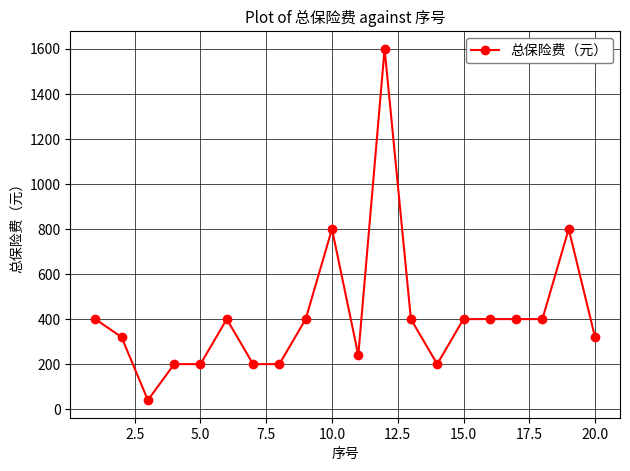

What is the average value?

416